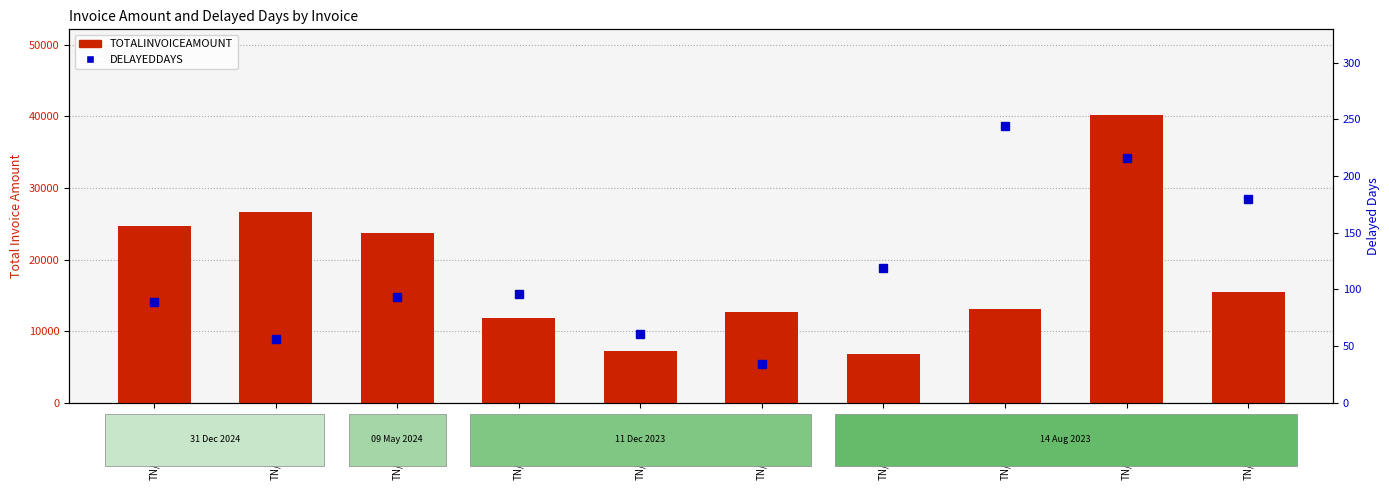

What is the greatest value displayed?

40128